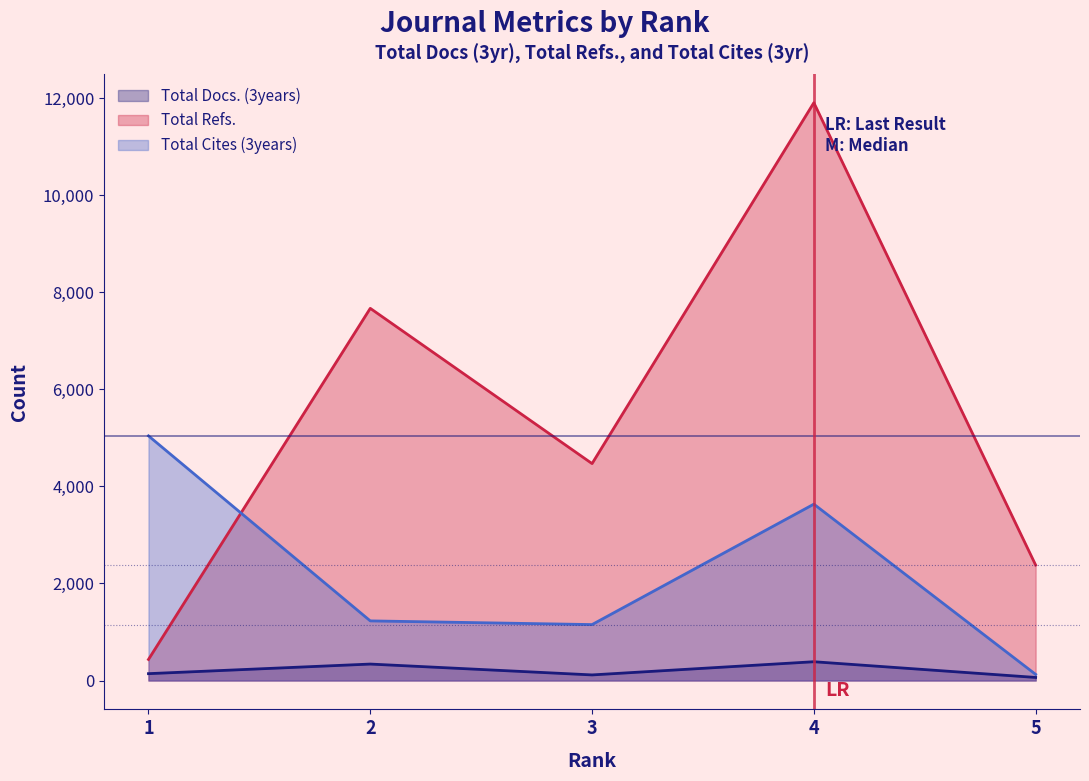

The Total Cites (3years) series shows 382 at 2. True or false?

False